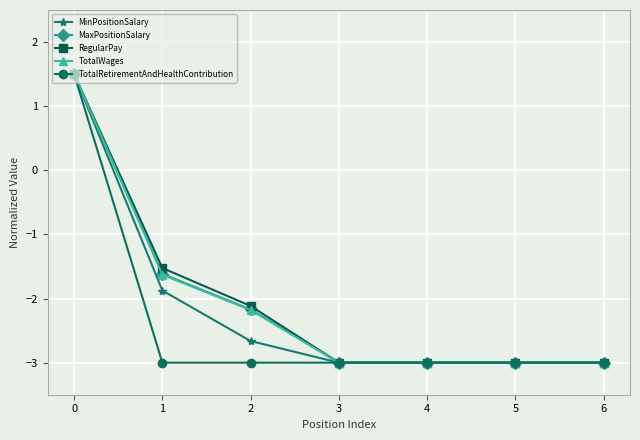

Which series changed the most between 0 and 1?

TotalRetirementAndHealthContribution